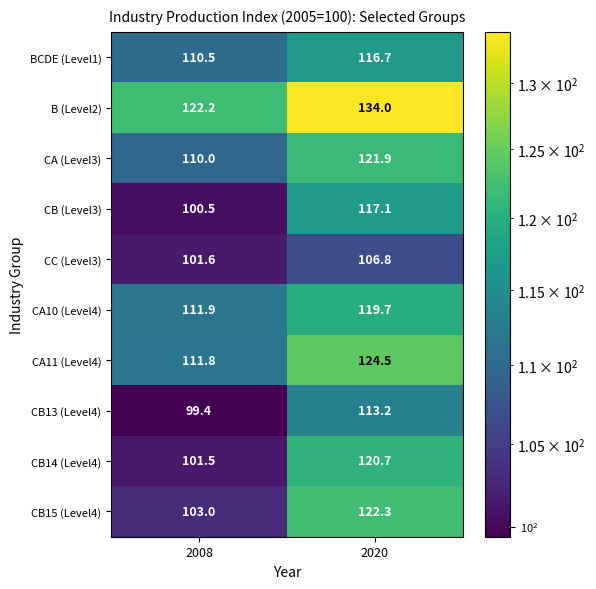

What value does the CB13 (Level4) series have at 2008?

99.4